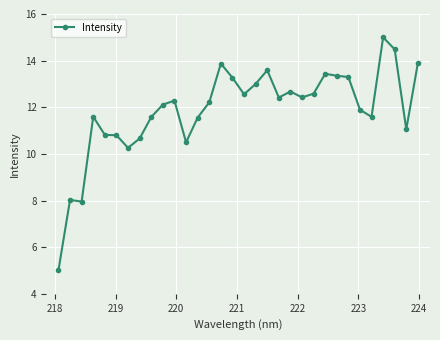

What is the greatest value displayed?

15.0